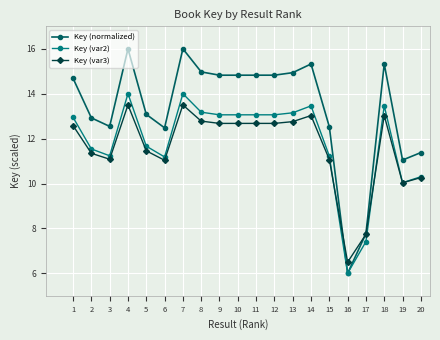

After their last crossing, which series has the higher values: Key (var3) or Key (normalized)?

Key (normalized)